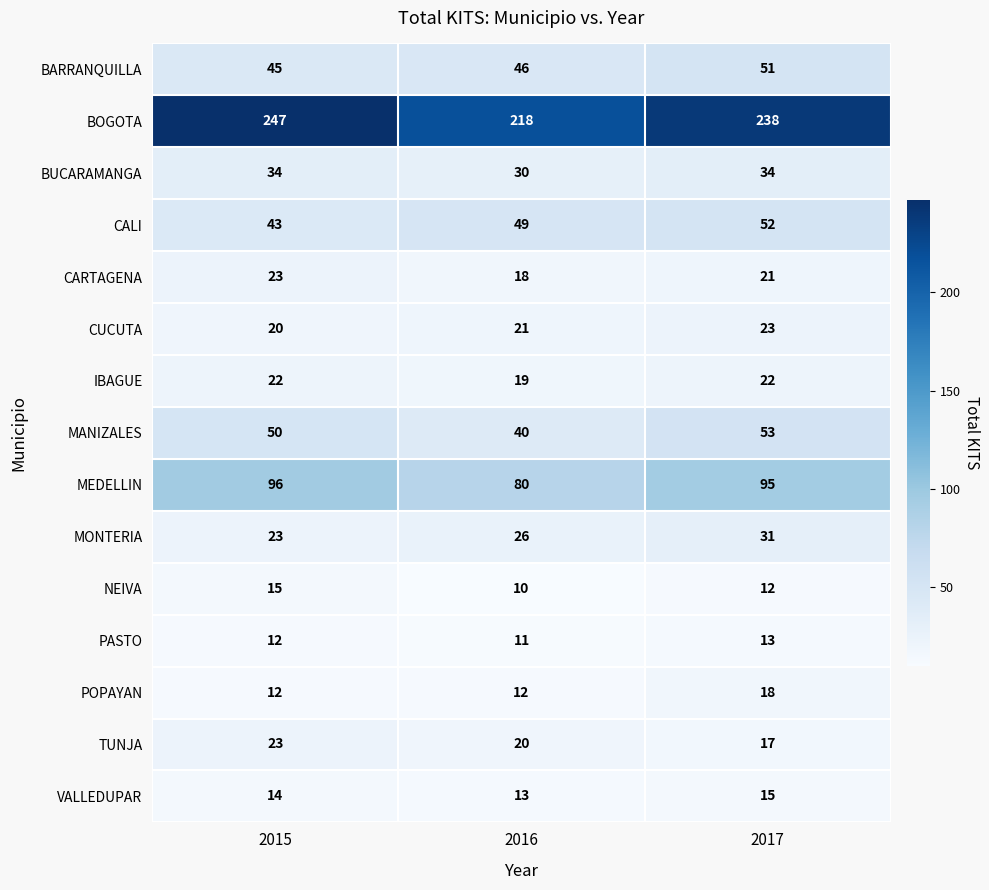

At which category is the sum across all series the highest?

2017